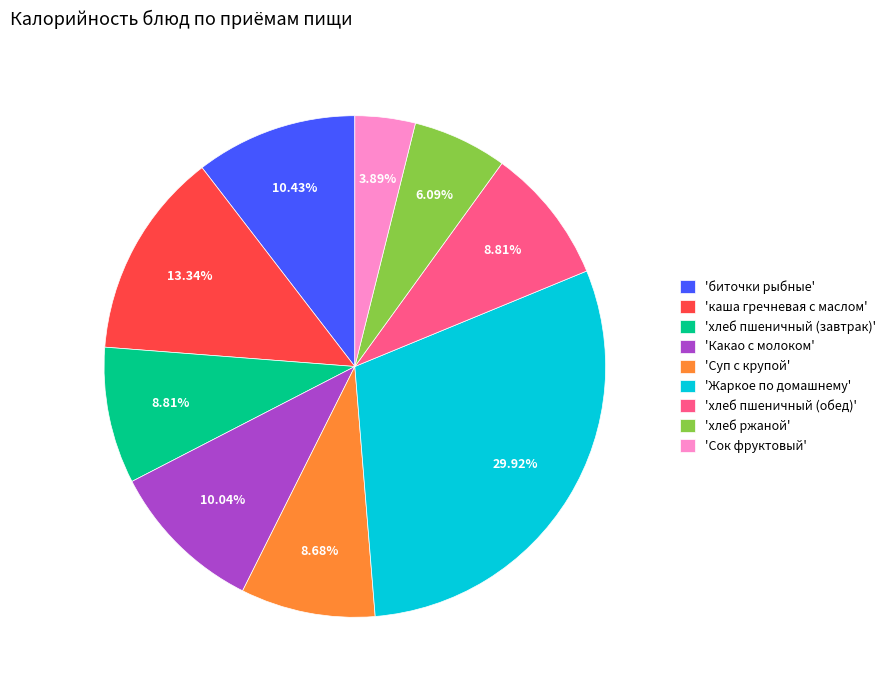

Do 'биточки рыбные' and 'хлеб пшеничный (обед)' together represent more than half of the pie?

No